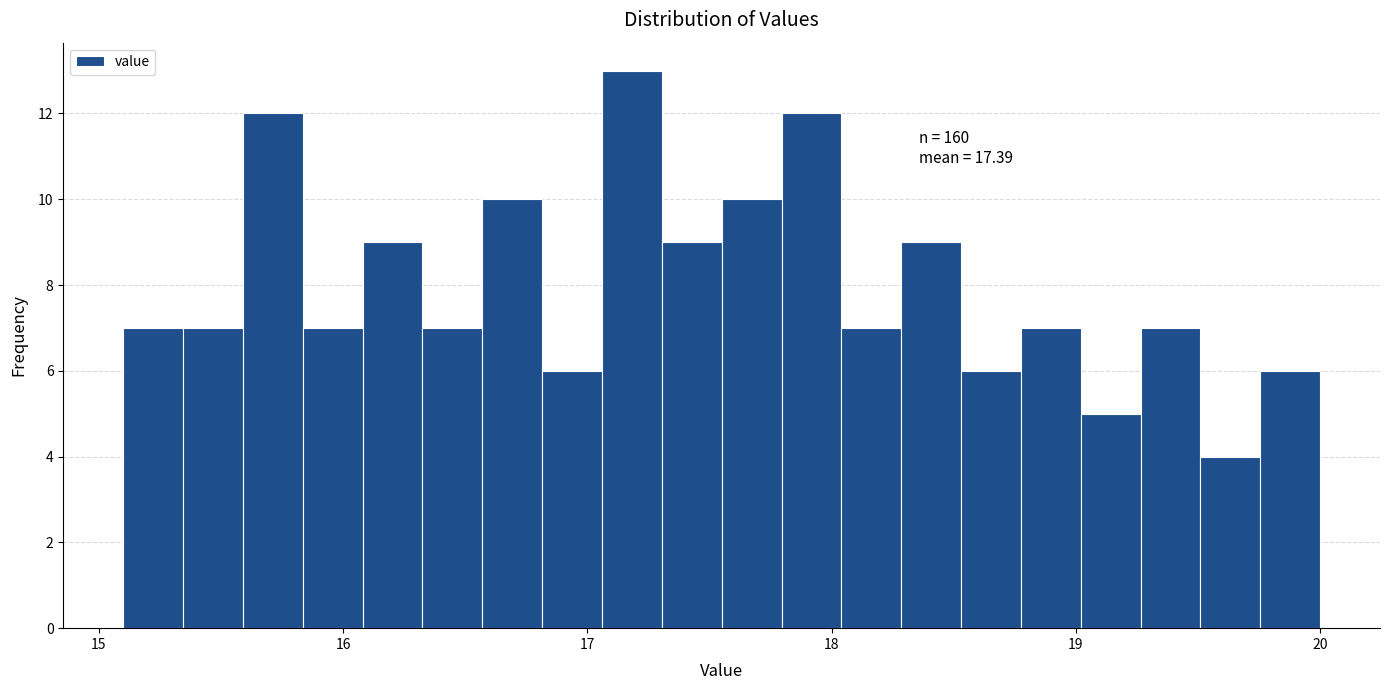

Around what value on the x-axis is the tallest bar? Give the approximate position of its centre, as read against the axis.

17.2